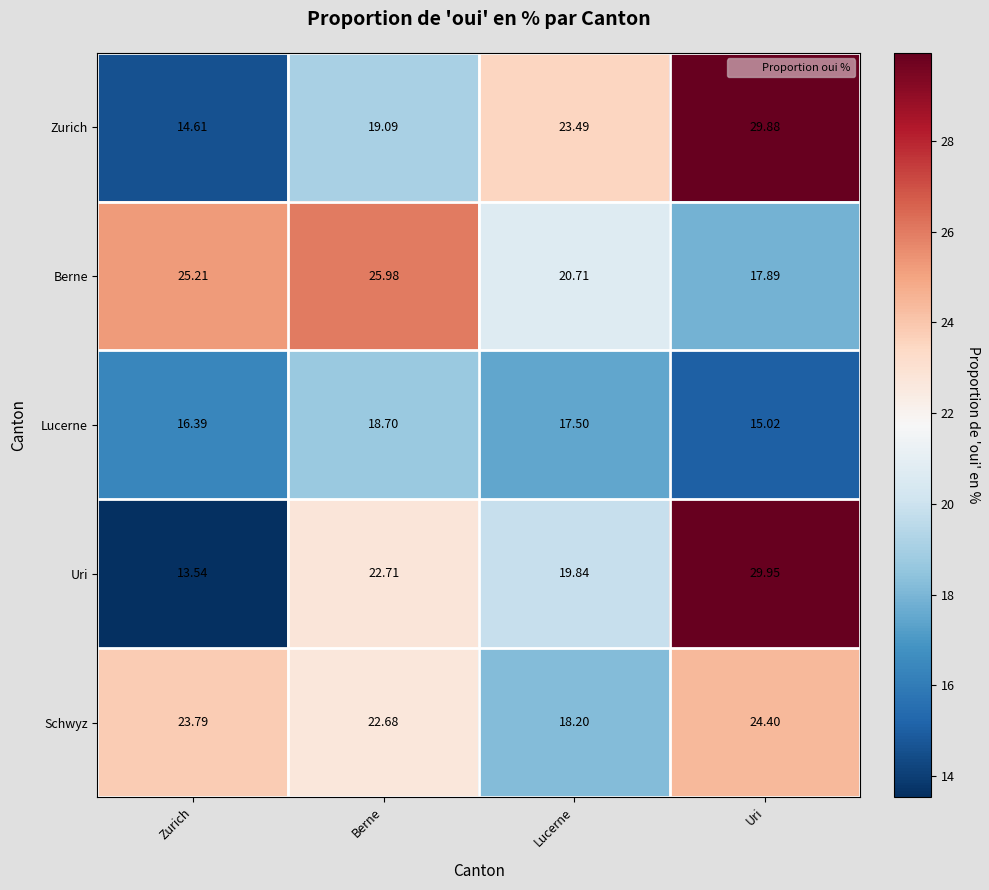

Which series has the widest spread of values?

Uri